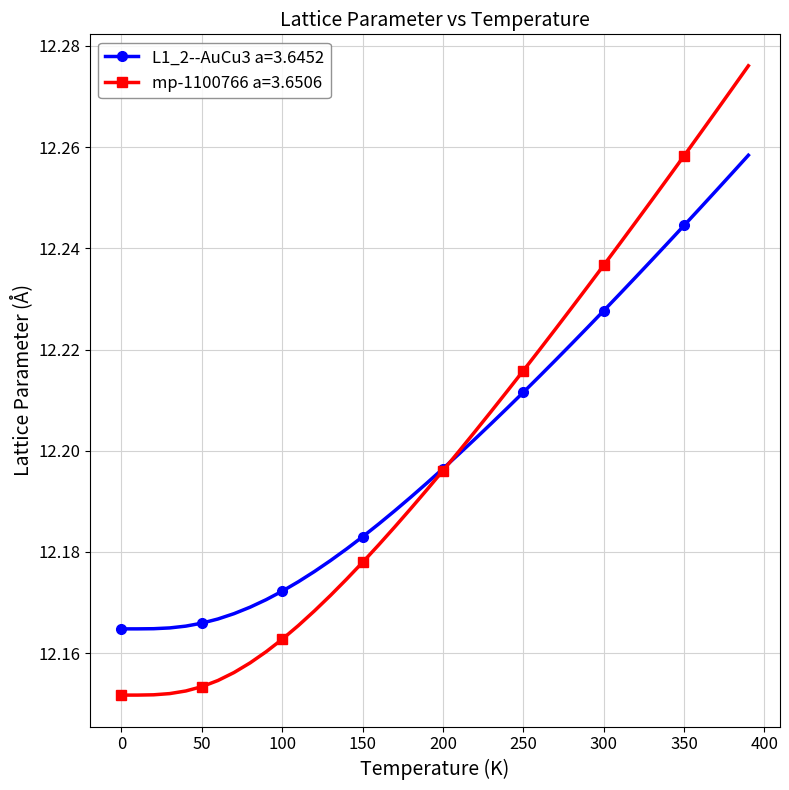

At how many categories does at least one series exceed 12?

40